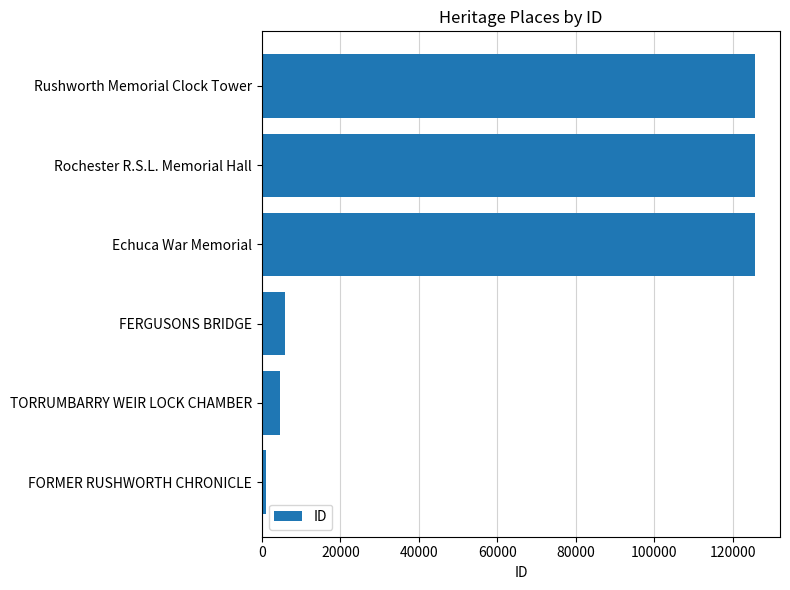

What is the greatest value displayed?

125781